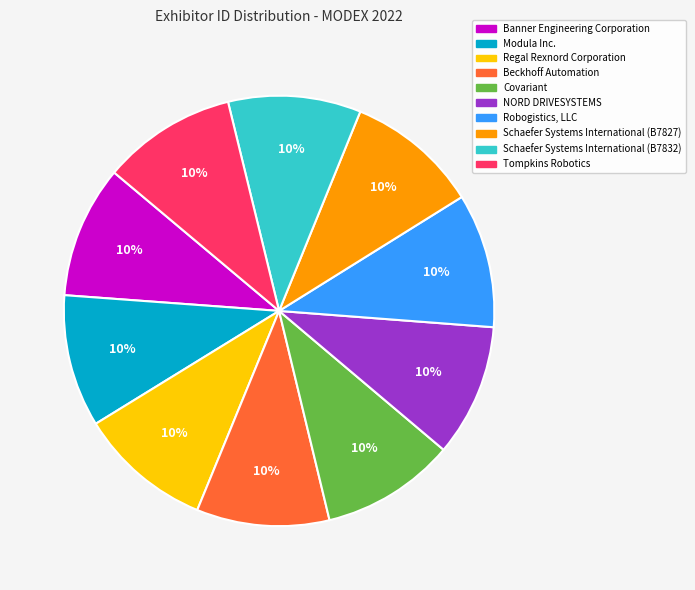

To the nearest percent, what portion does Banner Engineering Corporation represent?

10%